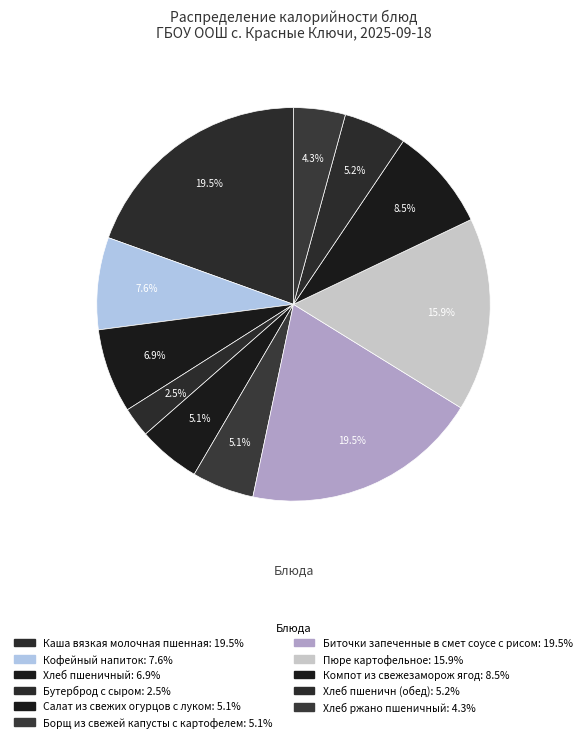

Rank the categories by value from lowest to highest.

Бутерброд с сыром, Хлеб ржано пшеничный, Борщ из свежей капусты с картофелем, Салат из свежих огурцов с луком, Хлеб пшеничн (обед), Хлеб пшеничный, Кофейный напиток, Компот из свежезаморож ягод, Пюре картофельное, Каша вязкая молочная пшенная, Биточки запеченные в смет соусе с рисом